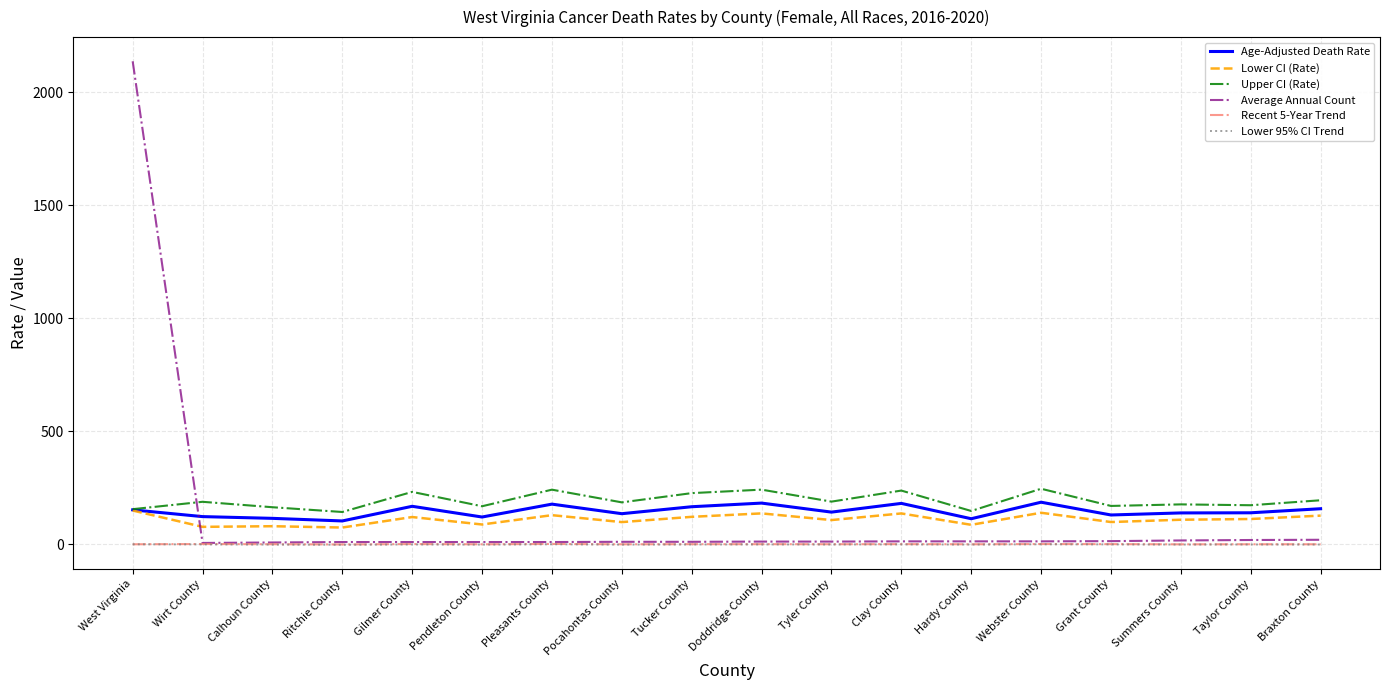

Is it true that Age-Adjusted Death Rate equals 112.1 at Hardy County?

True